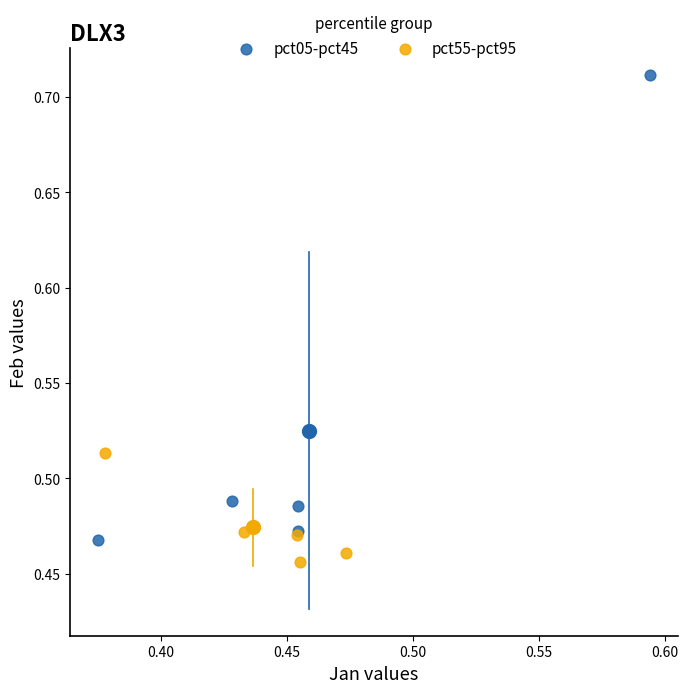

Which series has the widest spread of Y values?

pct05-pct45